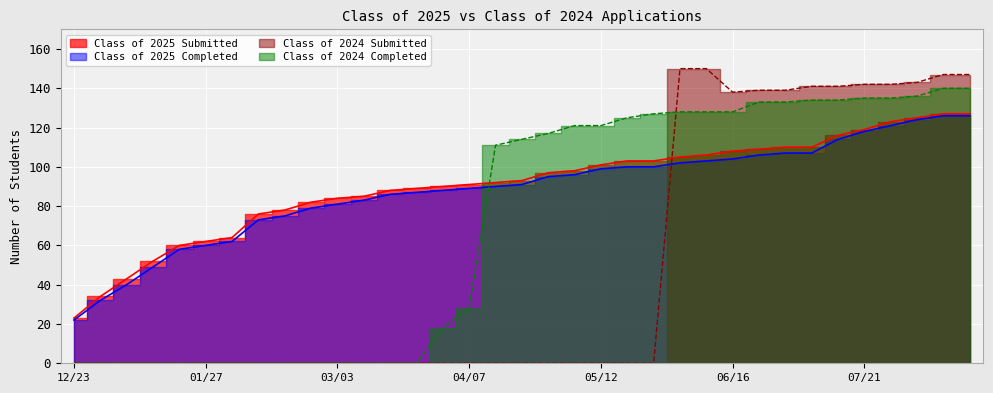

Reading left to right, what are all the values shown in this chart?

Class of 2025 Submitted: 23	34	43	52	60	62	64	76	78	82	84	85	88	89	90	91	92	93	97	98	101	103	103	105	106	108	109	110	110	116	119	123	125	127	127
Class of 2025 Completed: 22	32	40	49	58	60	62	73	75	79	81	83	86	87	88	89	90	91	95	96	99	100	100	102	103	104	106	107	107	114	118	121	124	126	126
Class of 2024 Submitted: 0	0	0	0	0	0	0	0	0	0	0	0	0	0	0	0	0	0	0	0	0	0	0	150	150	138	139	139	141	141	142	142	143	147	147
Class of 2024 Completed: 0	0	0	0	0	0	0	0	0	0	0	0	0	0	18	28	111	114	117	121	121	125	127	128	128	128	133	133	134	134	135	135	136	140	140